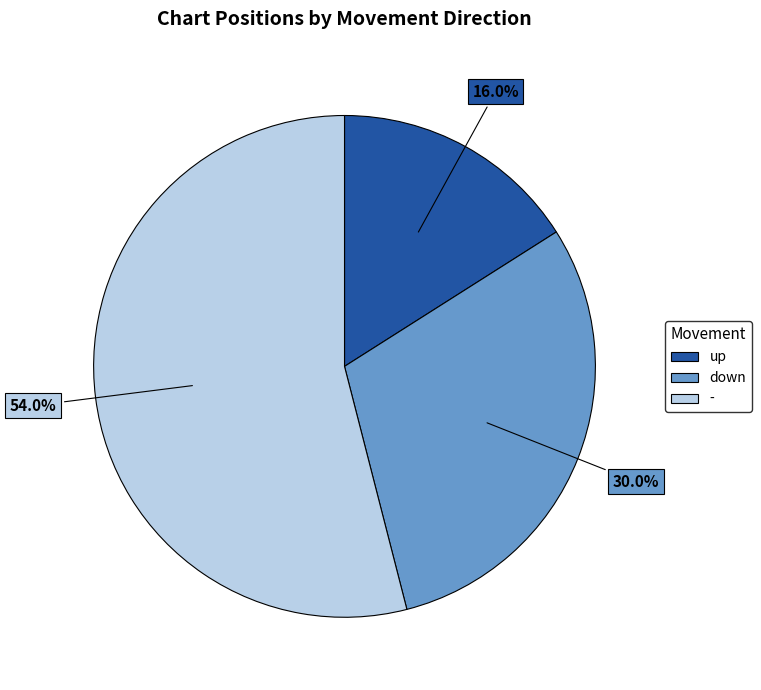

What is the smallest slice in the pie chart?

up